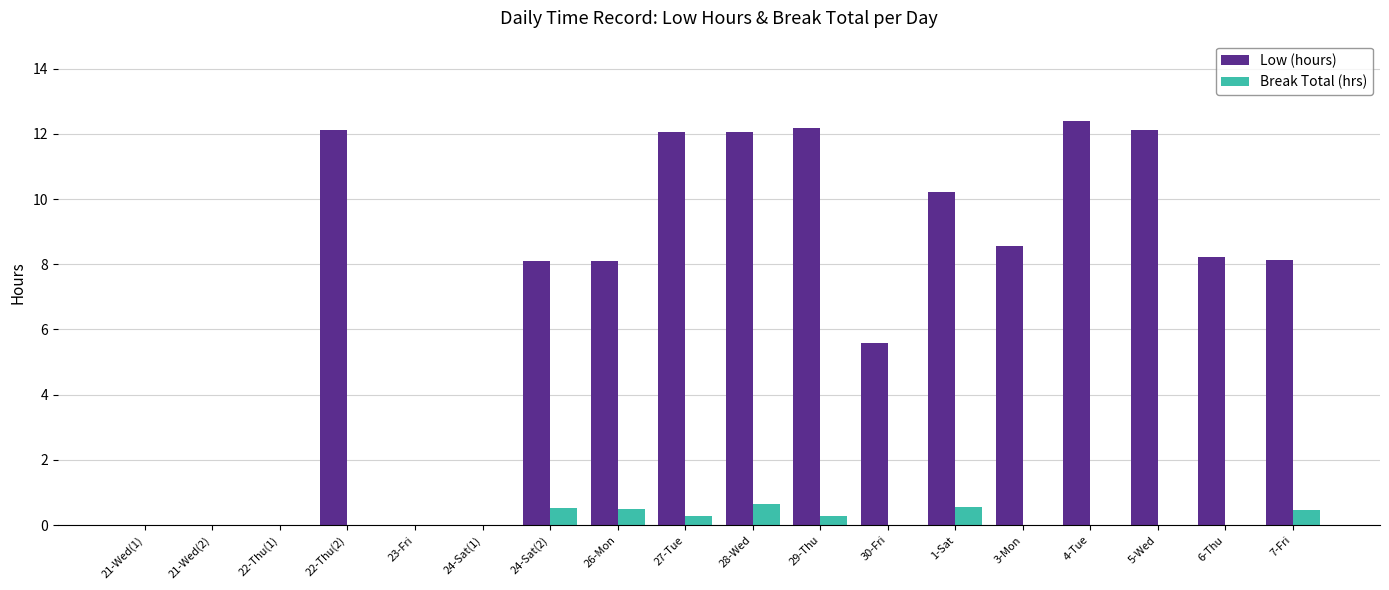

True or false: Break Total (hrs) has a value of 0.0 at 21-Wed(1).

True